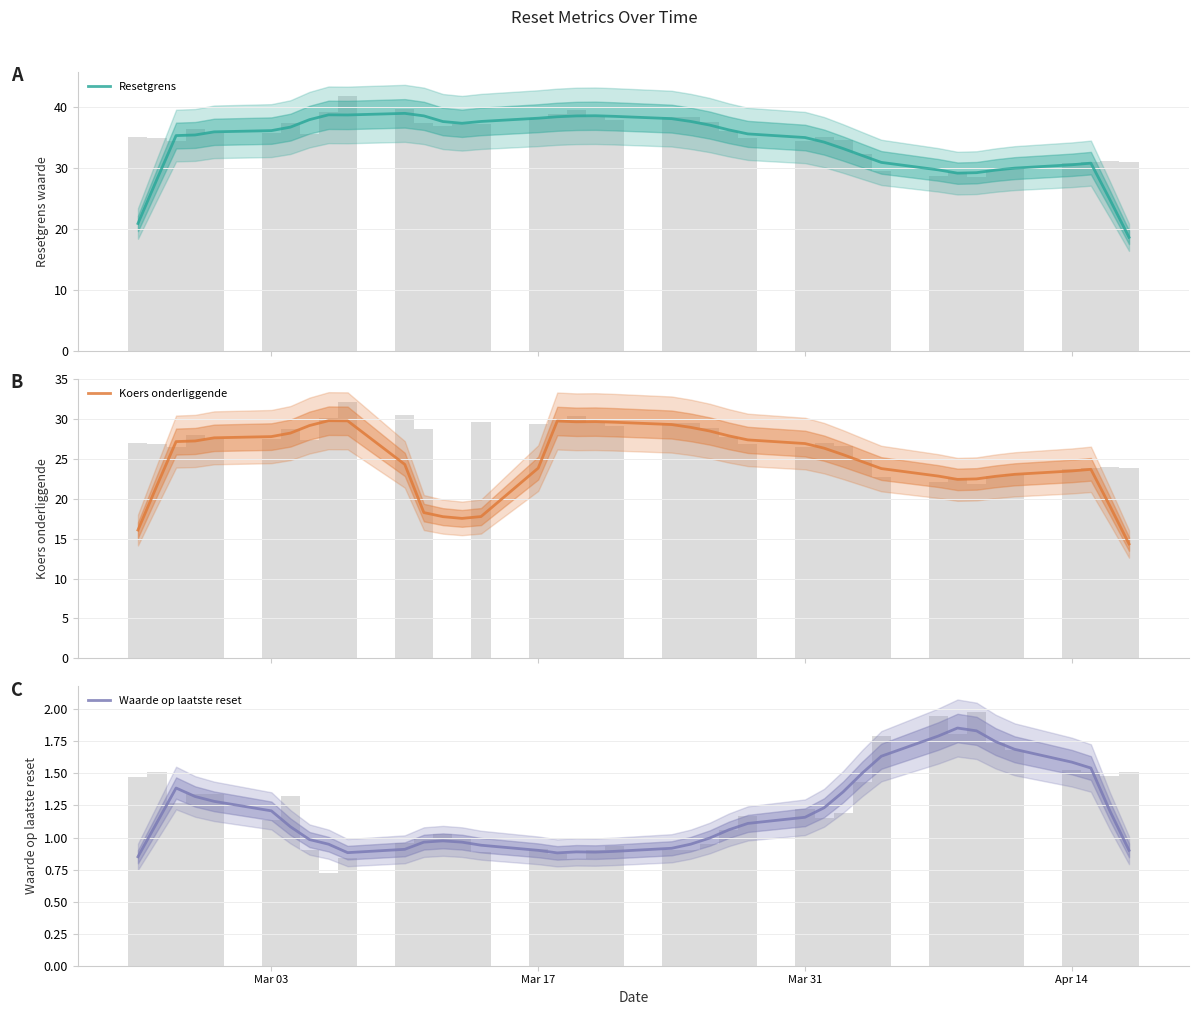

What is the value of the Waarde op laatste reset bar at the 13th from the left?

1.0